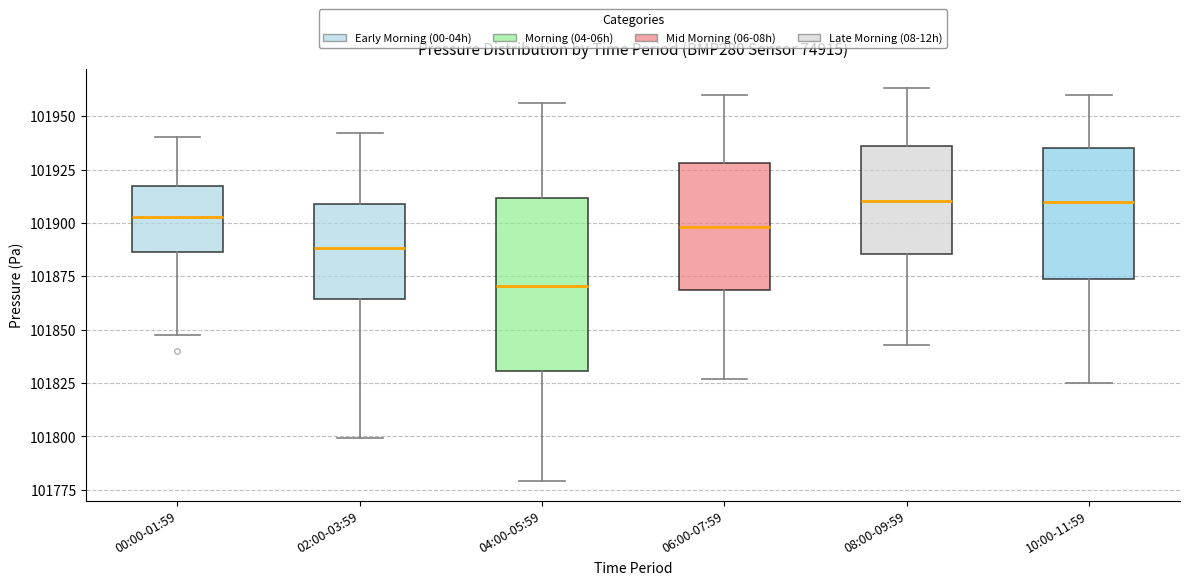

Where is the upper edge of the box for 08:00-09:59 on the y-axis? The values are not printed on the chart, so give them approximately, as read against the axis.

101935